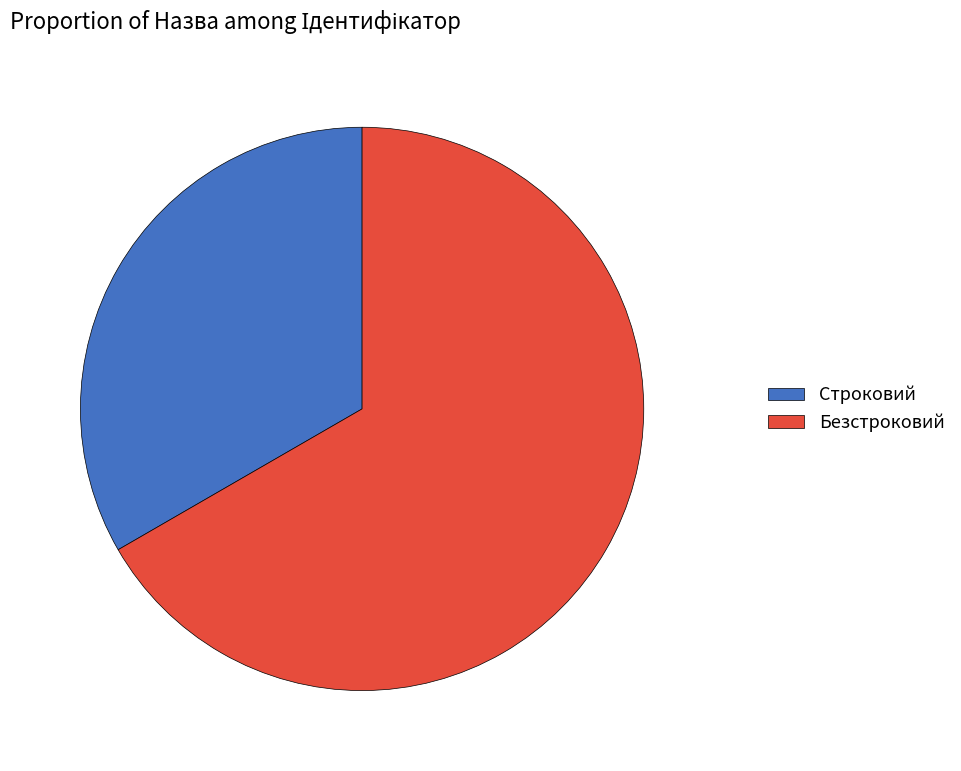

What is the ratio of the value at Безстроковий to the value at Строковий?

2.0